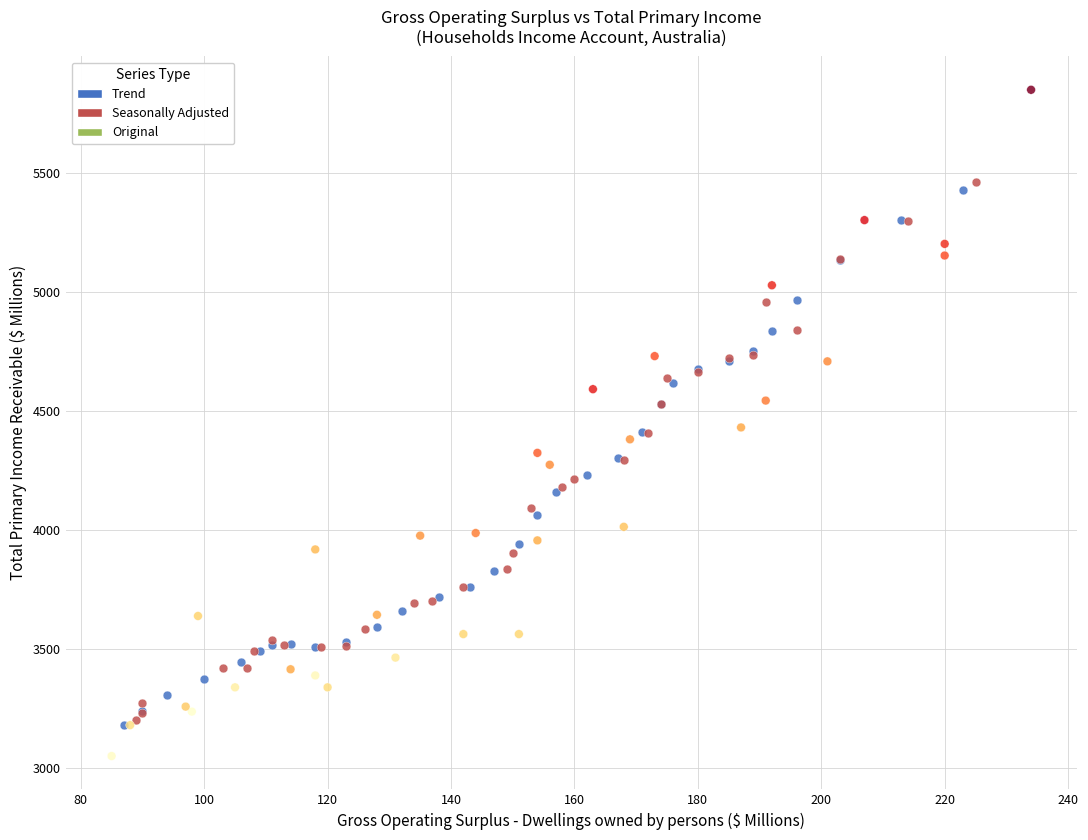

Which series has the largest Y range (max minus min)?

Original